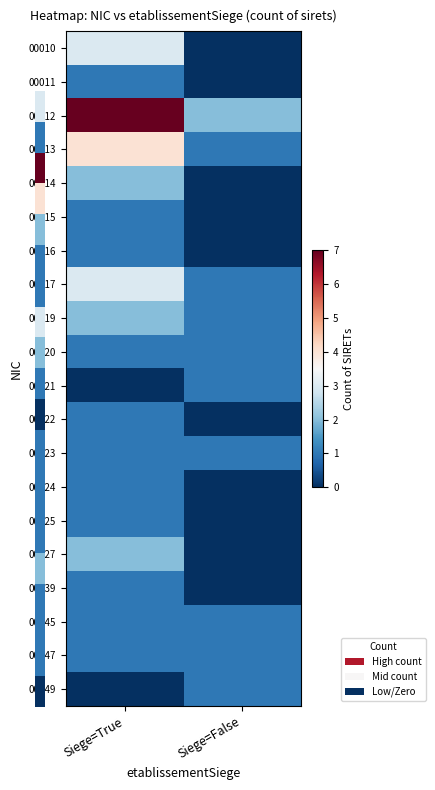

Count the number of data series in this chart.

20